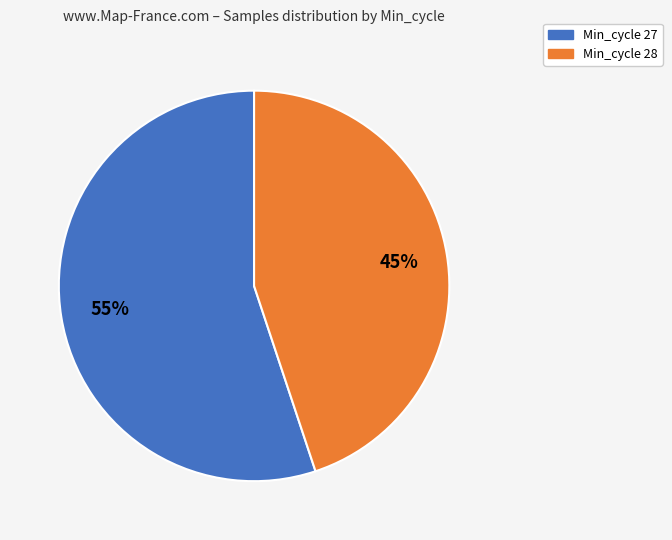

Does any single category account for the majority?

Yes